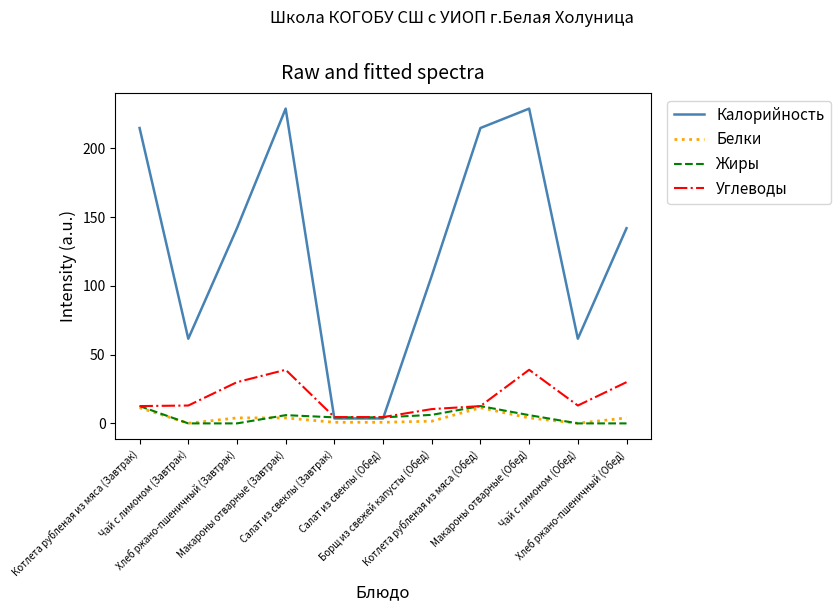

Which series has the largest range (max minus min)?

Калорийность